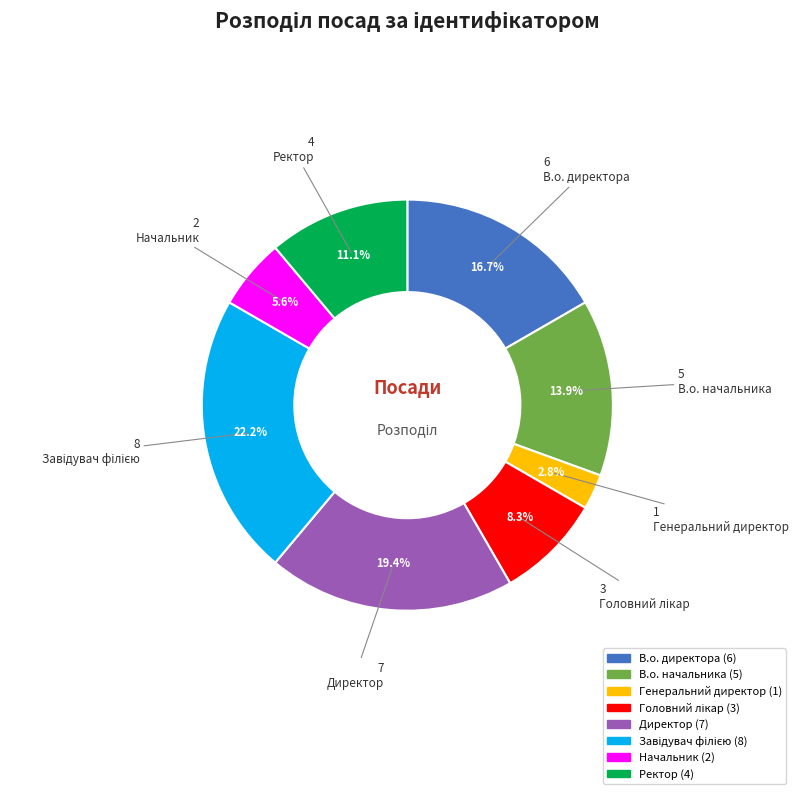

Count the number of slices in the pie.

8